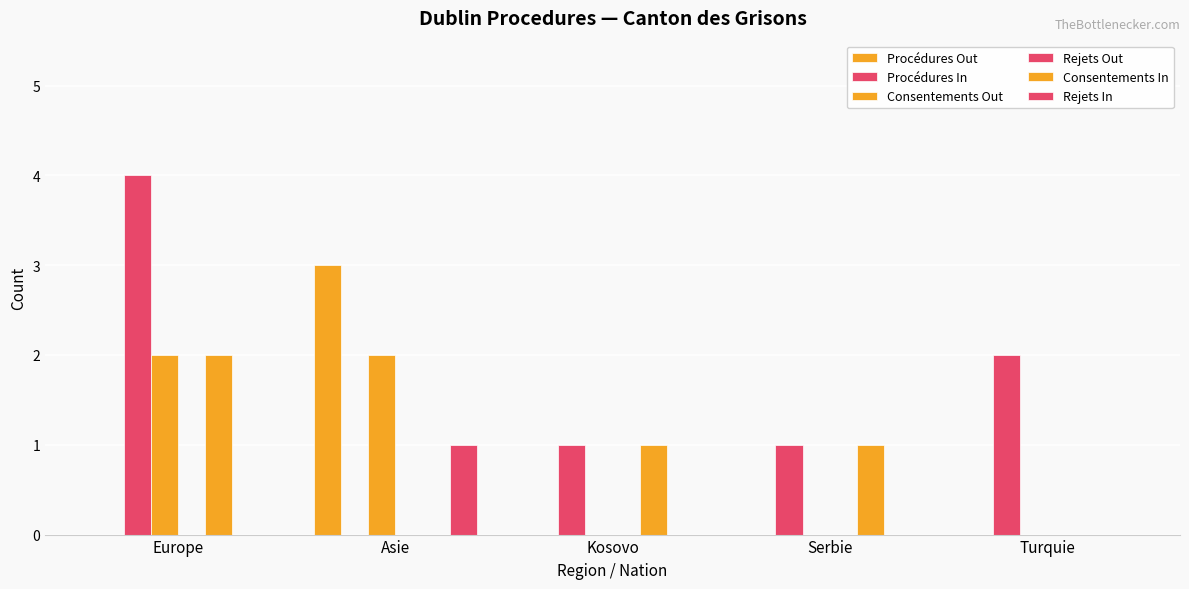

List the series in order of their peak value, highest first.

Procédures In, Procédures Out, Consentements Out, Consentements In, Rejets In, Rejets Out